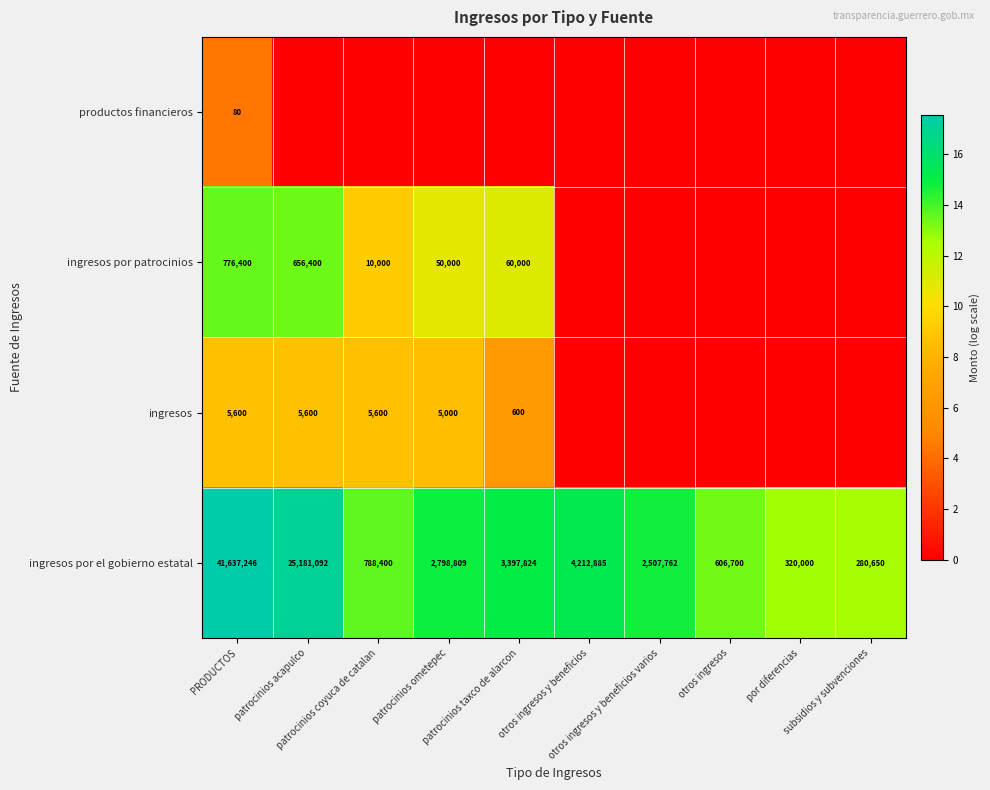

What is the lowest value of the ingresos por el gobierno estatal series?

280650